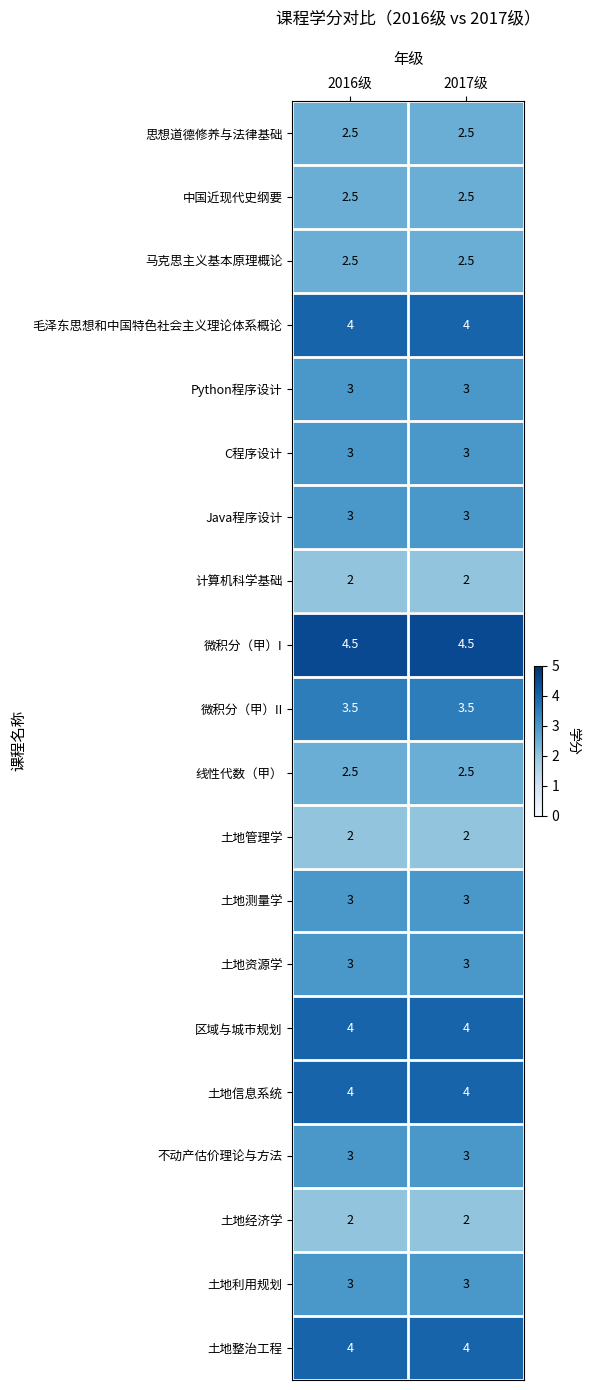

At how many categories does at least one series exceed 2?

2